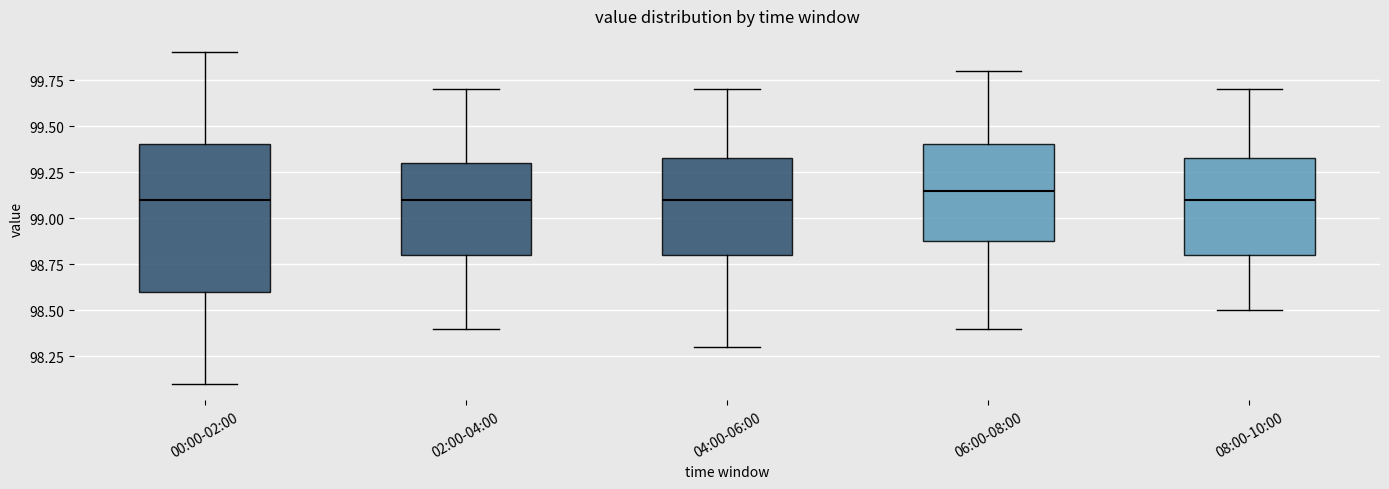

Which box's median line is the highest?

06:00-08:00